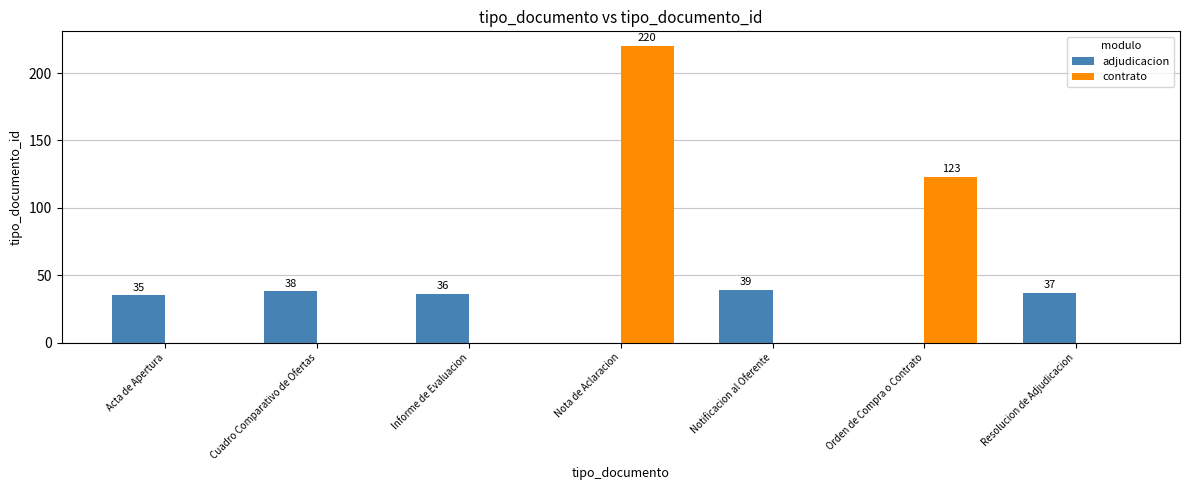

Which series has the largest total across all categories?

contrato